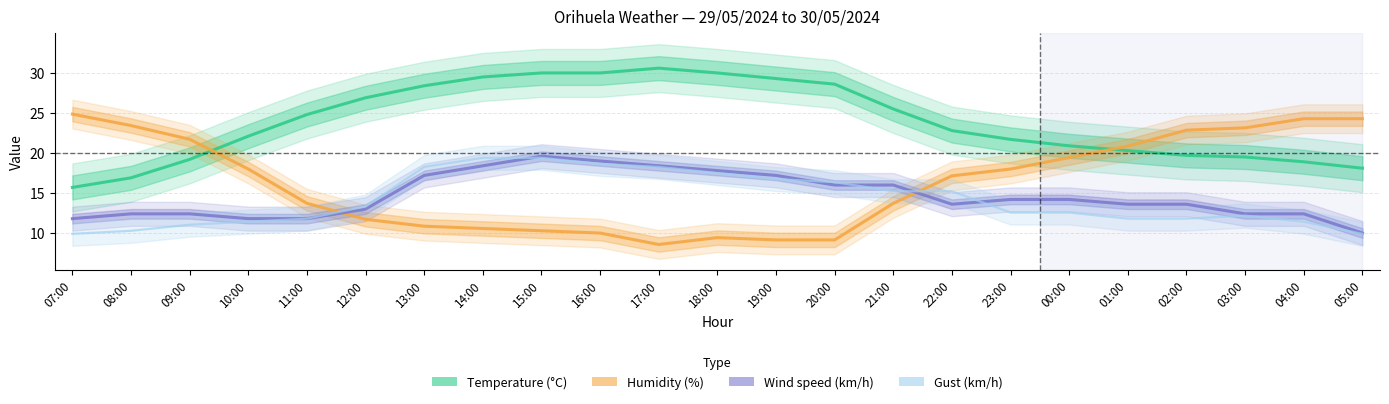

Reading left to right, what are all the values shown in this chart?

Temperature (°C): 07:00=15.7	08:00=16.9	09:00=19.2	10:00=22.1	11:00=24.8	12:00=26.9	13:00=28.4	14:00=29.5	15:00=30.0	16:00=30.0	17:00=30.6	18:00=30.0	19:00=29.3	20:00=28.6	21:00=25.5	22:00=22.8	23:00=21.7	00:00=20.9	01:00=20.3	02:00=19.7	03:00=19.5	04:00=18.9	05:00=18.1
Humidity (%): 07:00=24.9	08:00=23.4	09:00=21.7	10:00=18.0	11:00=13.7	12:00=11.7	13:00=10.9	14:00=10.6	15:00=10.3	16:00=10.0	17:00=8.6	18:00=9.4	19:00=9.1	20:00=9.1	21:00=13.7	22:00=17.1	23:00=18.0	00:00=19.4	01:00=20.9	02:00=22.9	03:00=23.1	04:00=24.3	05:00=24.3
Wind speed (km/h): 07:00=11.8	08:00=12.4	09:00=12.4	10:00=11.8	11:00=11.8	12:00=13.0	13:00=17.2	14:00=18.4	15:00=19.6	16:00=19.0	17:00=18.4	18:00=17.8	19:00=17.2	20:00=16.0	21:00=16.0	22:00=13.6	23:00=14.2	00:00=14.2	01:00=13.6	02:00=13.6	03:00=12.4	04:00=12.4	05:00=10.0
Gust (km/h): 07:00=9.9	08:00=10.3	09:00=11.0	10:00=11.4	11:00=11.8	12:00=13.3	13:00=18.3	14:00=19.4	15:00=19.4	16:00=18.6	17:00=18.3	18:00=17.5	19:00=16.7	20:00=16.4	21:00=15.2	22:00=15.2	23:00=12.6	00:00=12.6	01:00=11.8	02:00=11.8	03:00=12.2	04:00=11.4	05:00=9.9